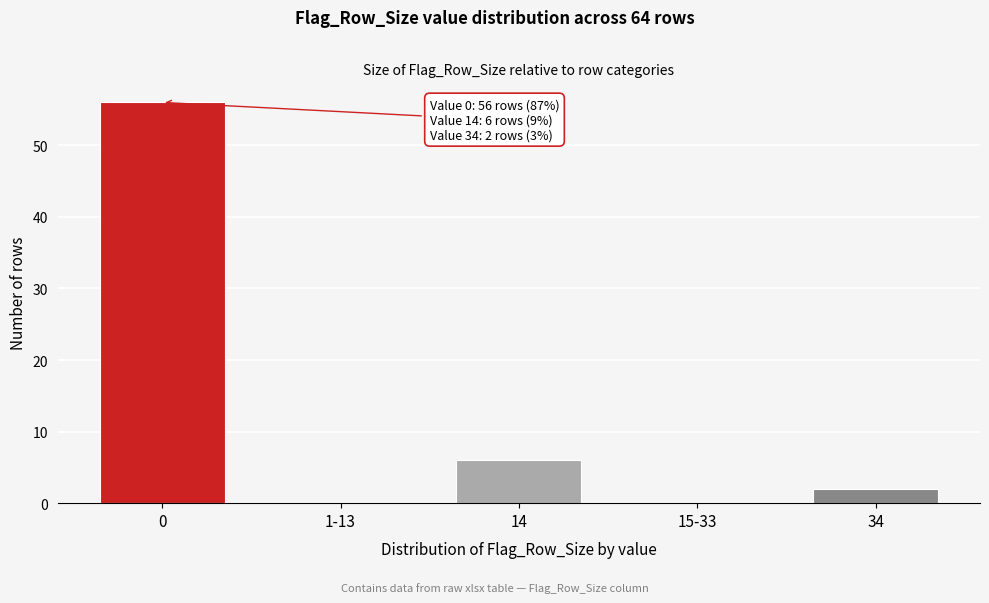

Reading left to right, list all the values displayed in this chart.

0=56	1-13=0	14=6	15-33=0	34=2